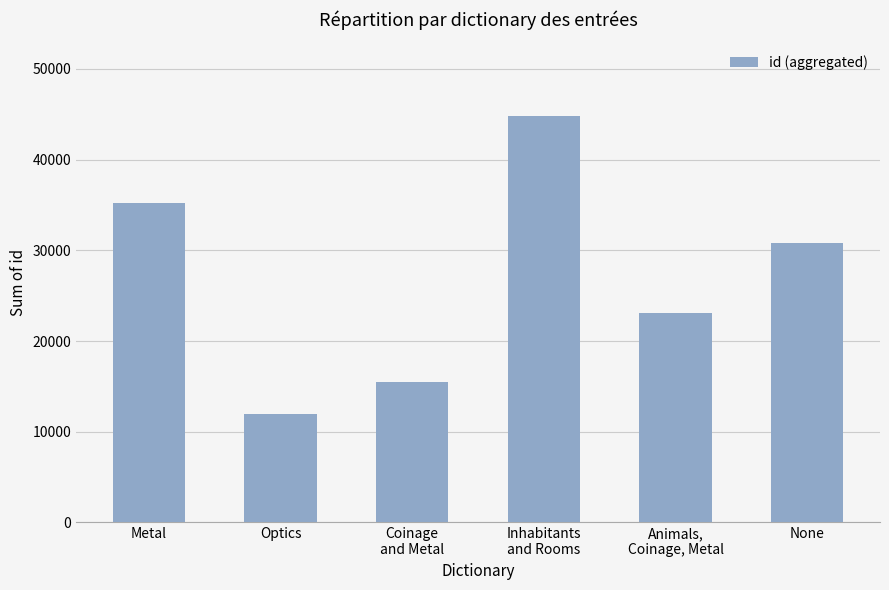

True or false: the data shows 23105 at Animals,
Coinage, Metal.

True